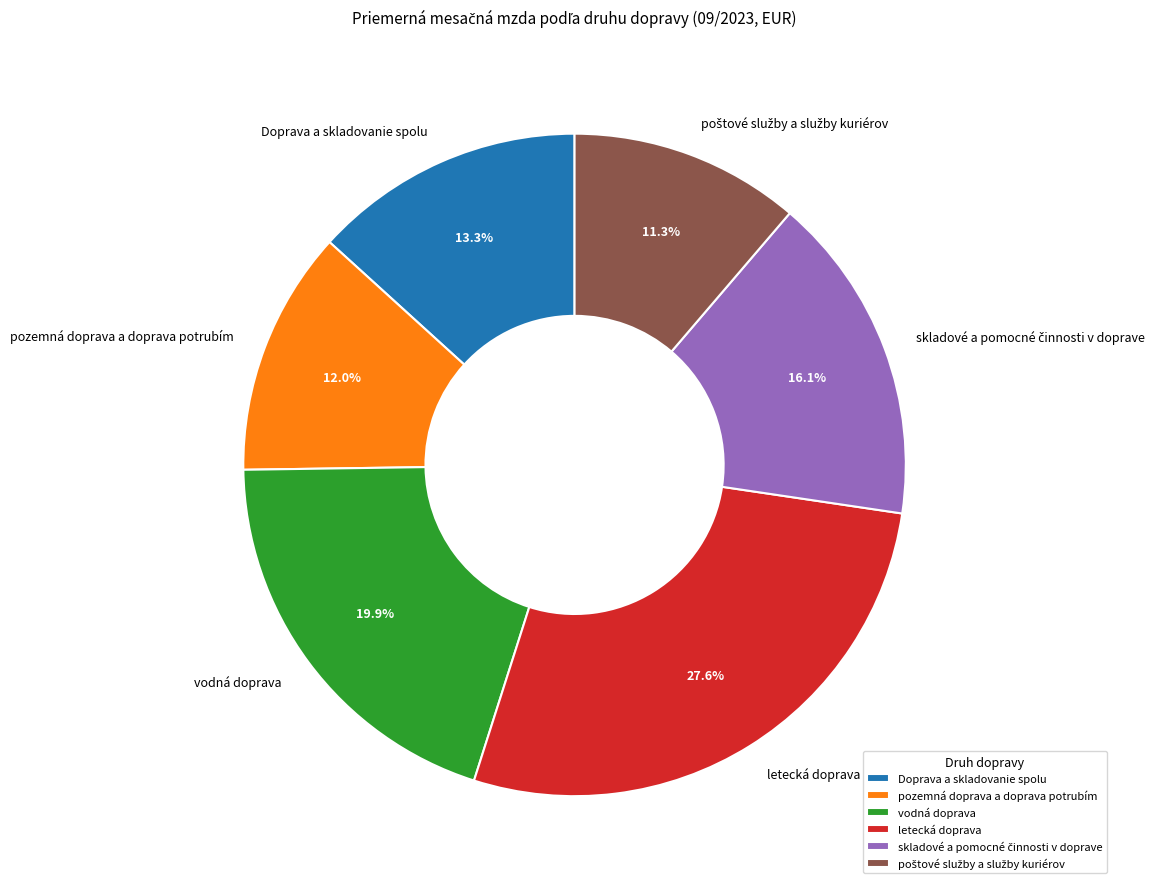

What is the largest slice in the pie chart?

letecká doprava